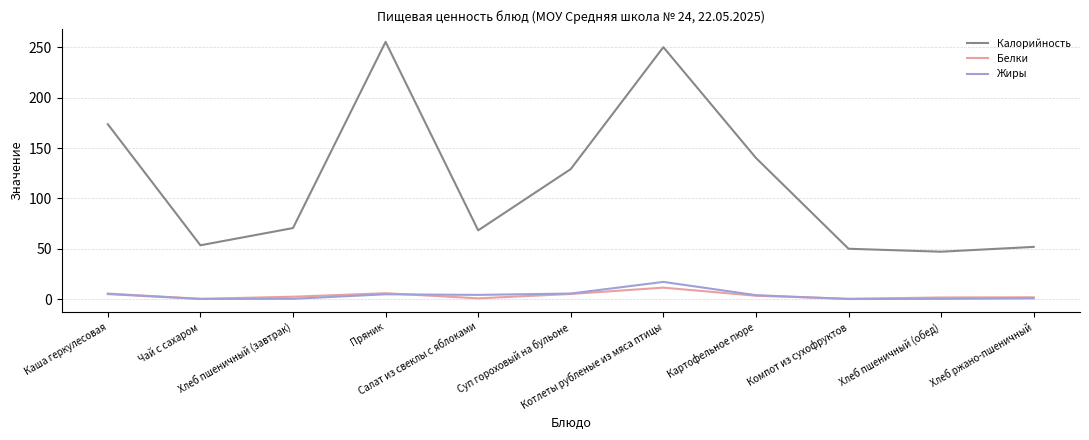

The Жиры series shows 4.1 at Салат из свеклы с яблоками. True or false?

True